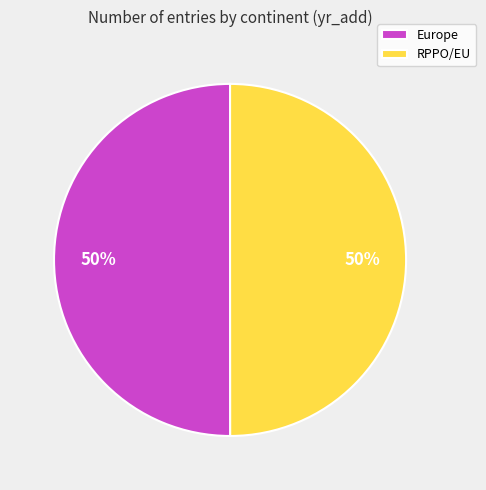

True or false: Europe accounts for 44% of the total.

False